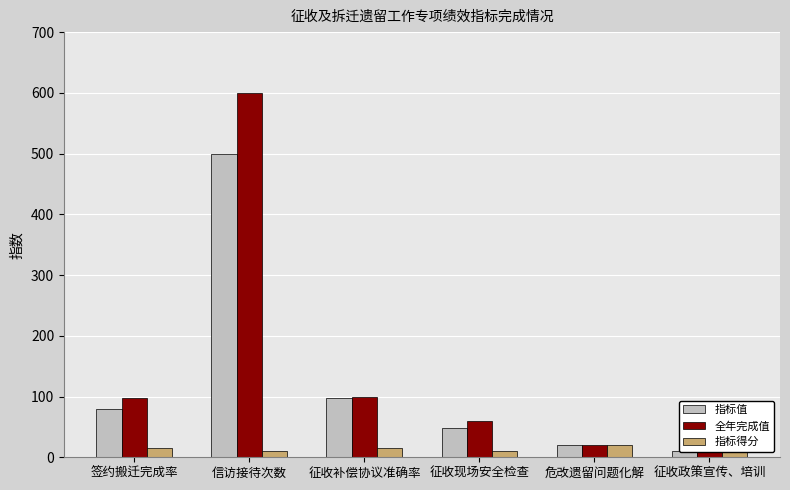

At which category is the sum across all series the highest?

信访接待次数